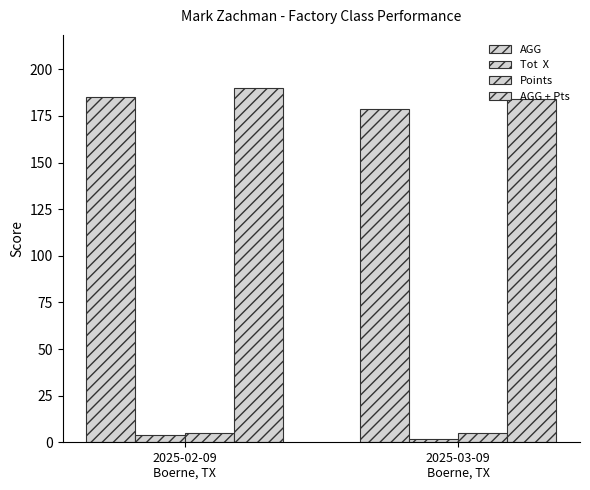

How many series are shown in this chart?

4